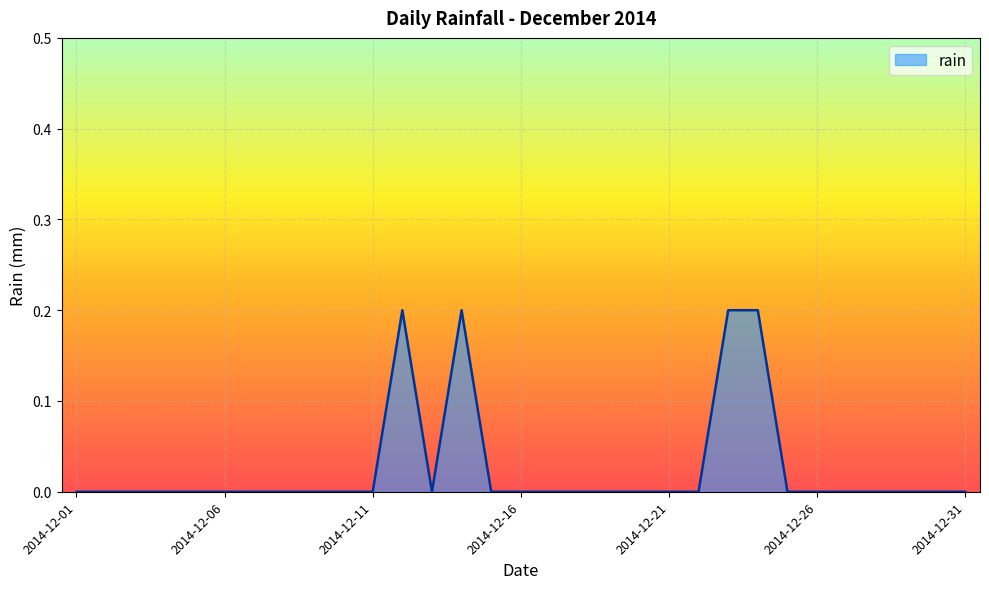

How many lines are shown in the chart?

1